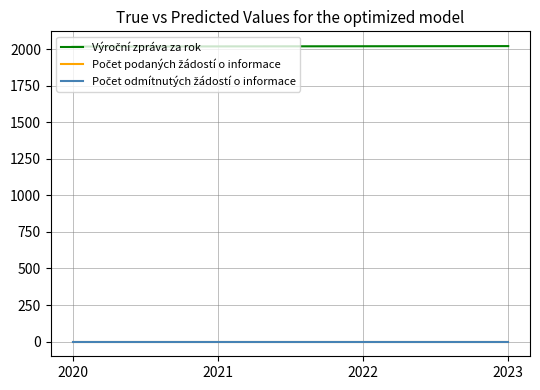

Does the chart have visible grid lines?

Yes